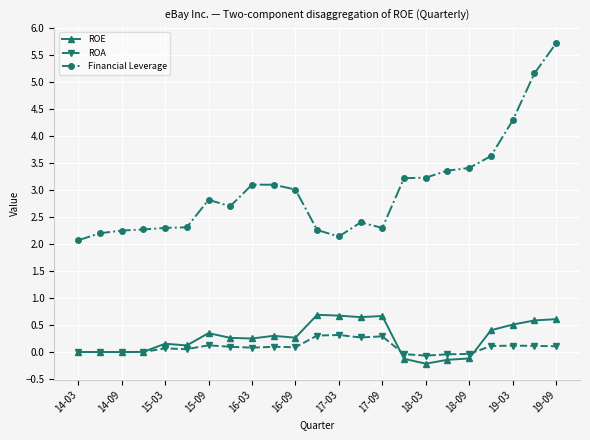

What is the maximum value shown in the chart?

5.7